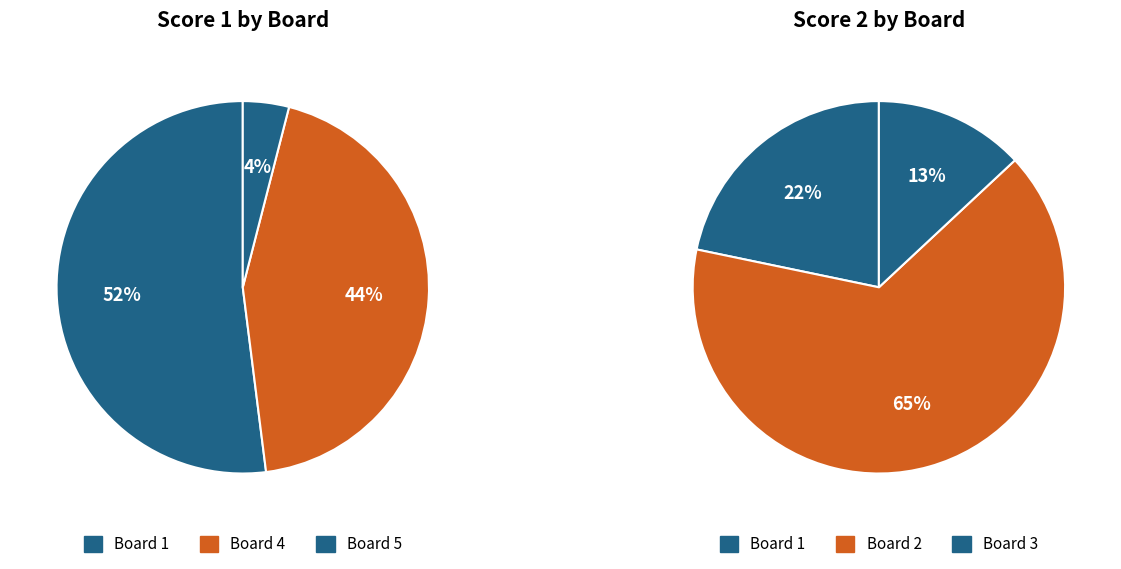

How many segments does this pie chart have?

5